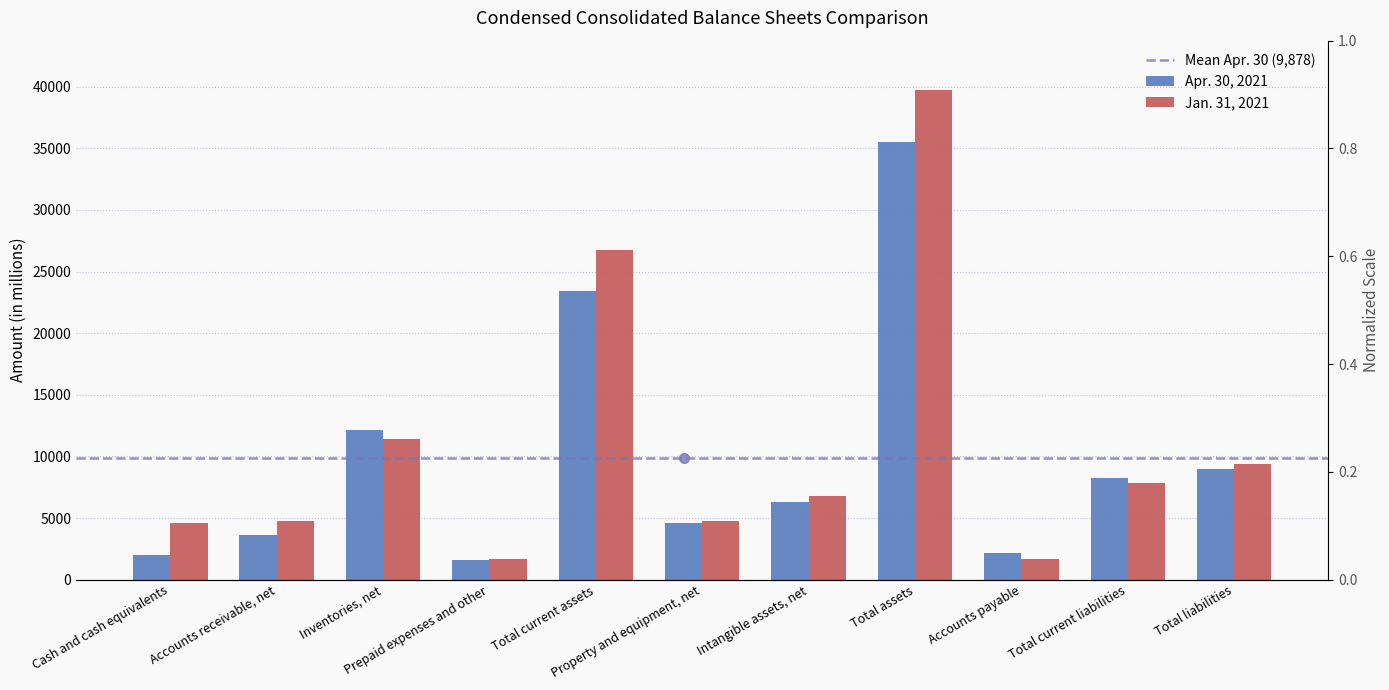

Rank the series by their maximum value, from lowest to highest.

Apr. 30, 2021, Jan. 31, 2021